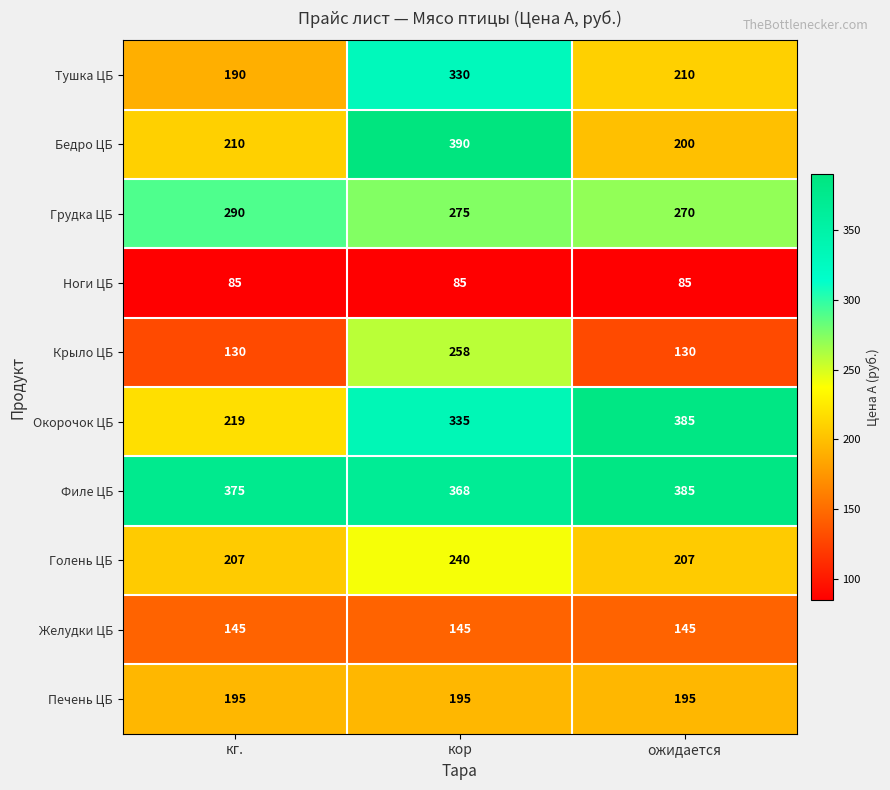

Rank the categories by Тушка ЦБ value from highest to lowest.

кор, ожидается, кг.